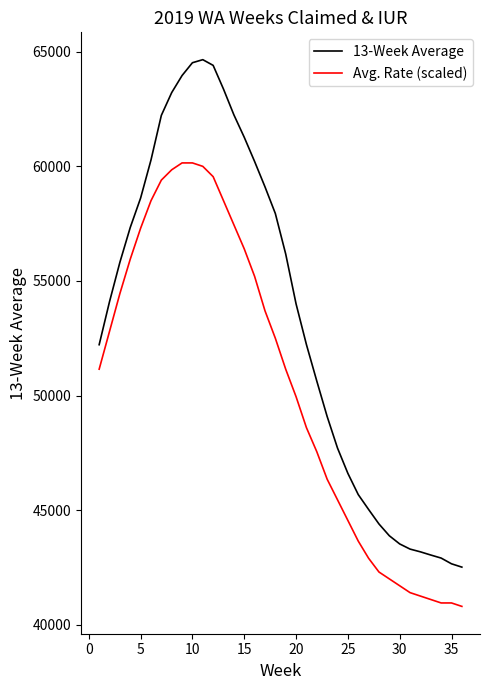

What is the minimum value for 13-Week Average?

42513